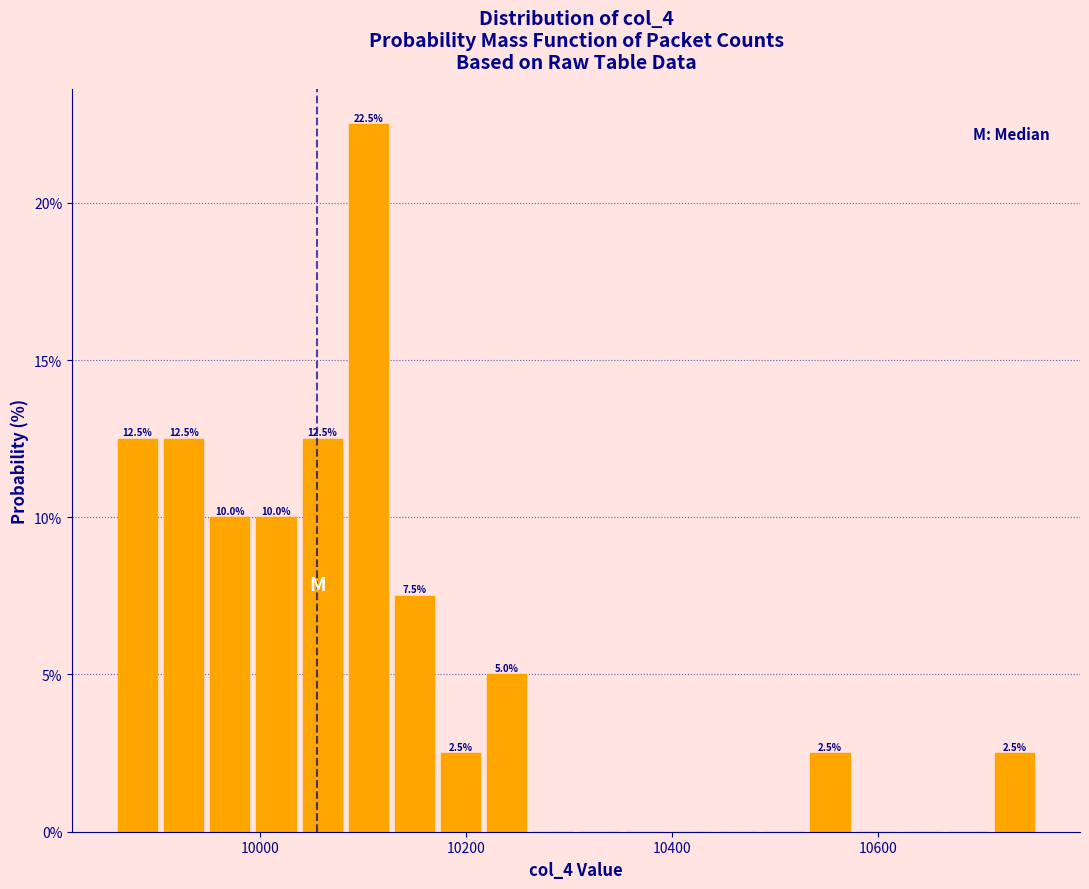

Read against the x-axis, roughly where is the centre of the tallest bar?

10100